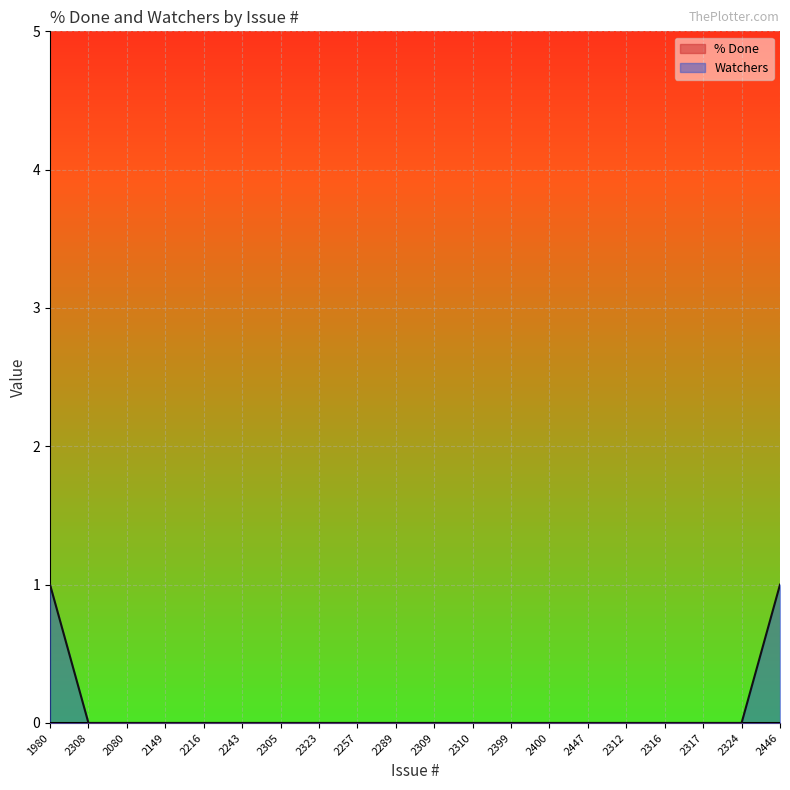

How many series are shown in this chart?

2